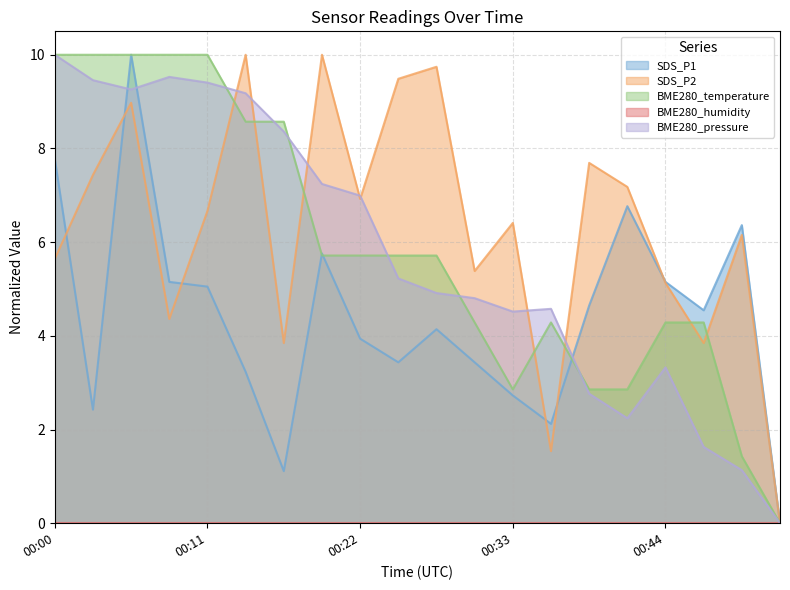

Which series has the largest total across all categories?

SDS_P2